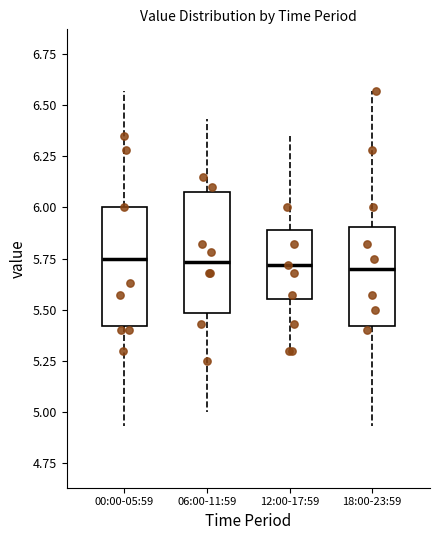

Reading left to right, read every box against the y-axis: the position of its median line, the range the box covers, and the ends of its whiskers. The values are not printed on the chart, so give them approximately, as read against the axis.

00:00-05:59: median 5.75, box 5.40 to 6.00, whiskers 4.95 to 6.55
06:00-11:59: median 5.75, box 5.50 to 6.10, whiskers 5.00 to 6.45
12:00-17:59: median 5.70, box 5.55 to 5.90, whiskers 5.30 to 6.35
18:00-23:59: median 5.70, box 5.40 to 5.90, whiskers 4.95 to 6.55